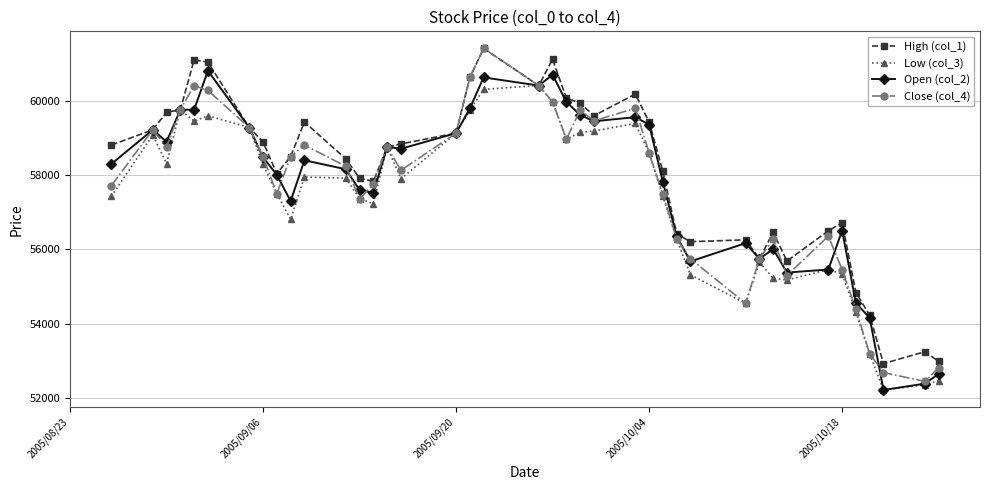

How many data points in Low (col_3) are less than 57920?

20